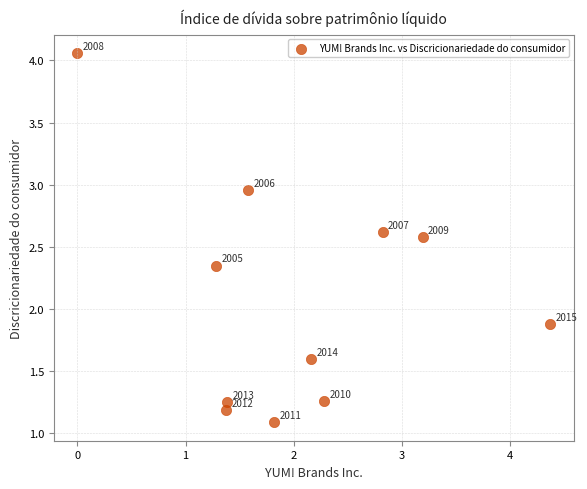

What is the range of X values (max minus min)?

4.4